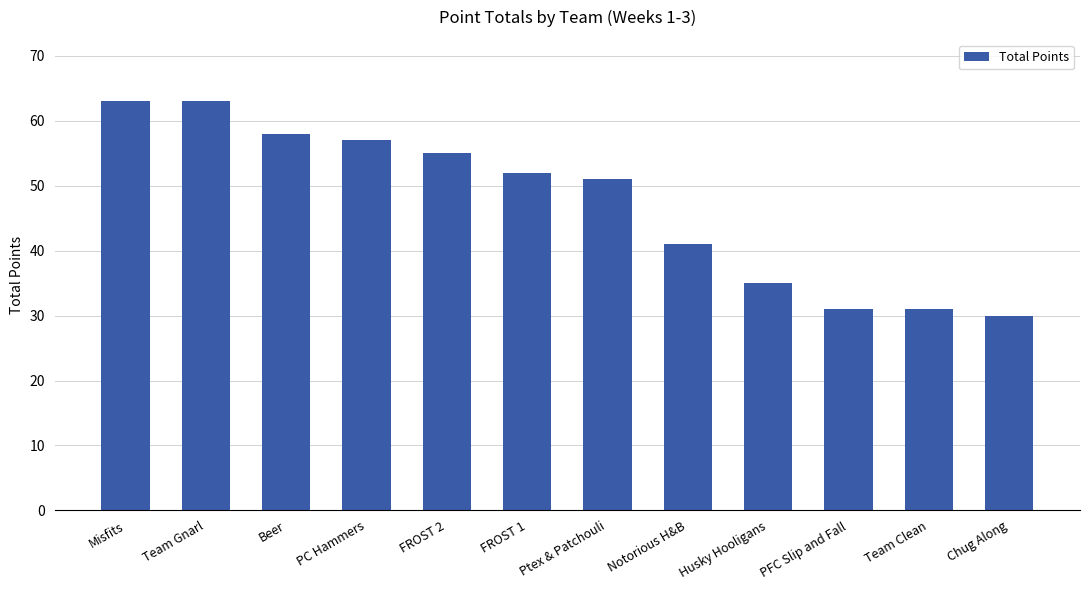

What is the minimum value shown in the chart?

30